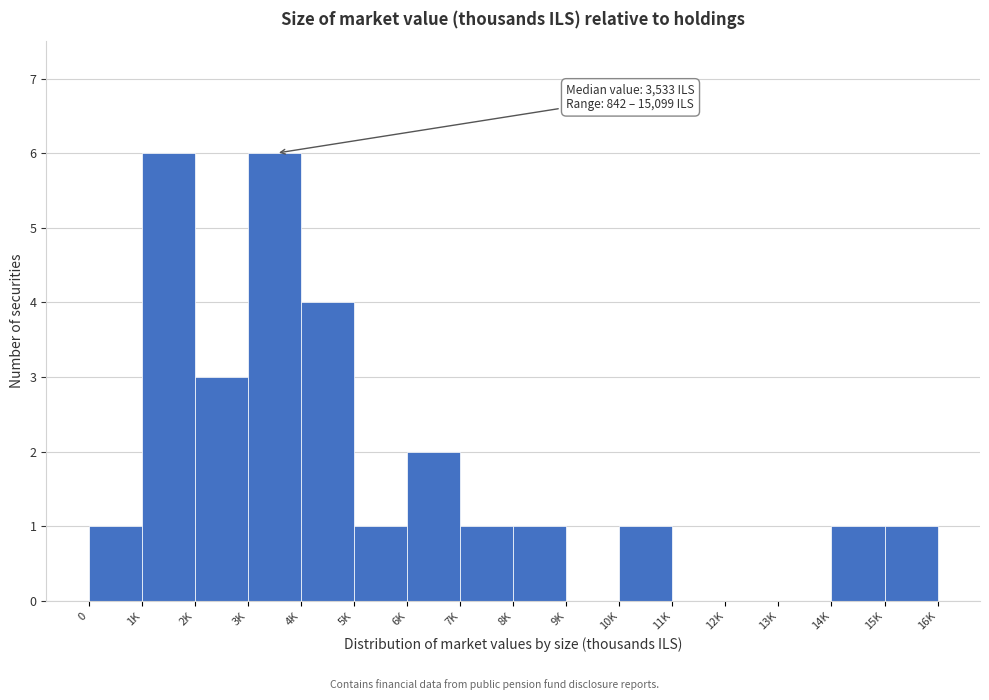

Reading left to right, transcribe all the data shown in this chart.

0=1	1K=6	2K=3	3K=6	4K=4	5K=1	6K=2	7K=1	8K=1	9K=0	10K=1	11K=0	12K=0	13K=0	14K=1	15K=1